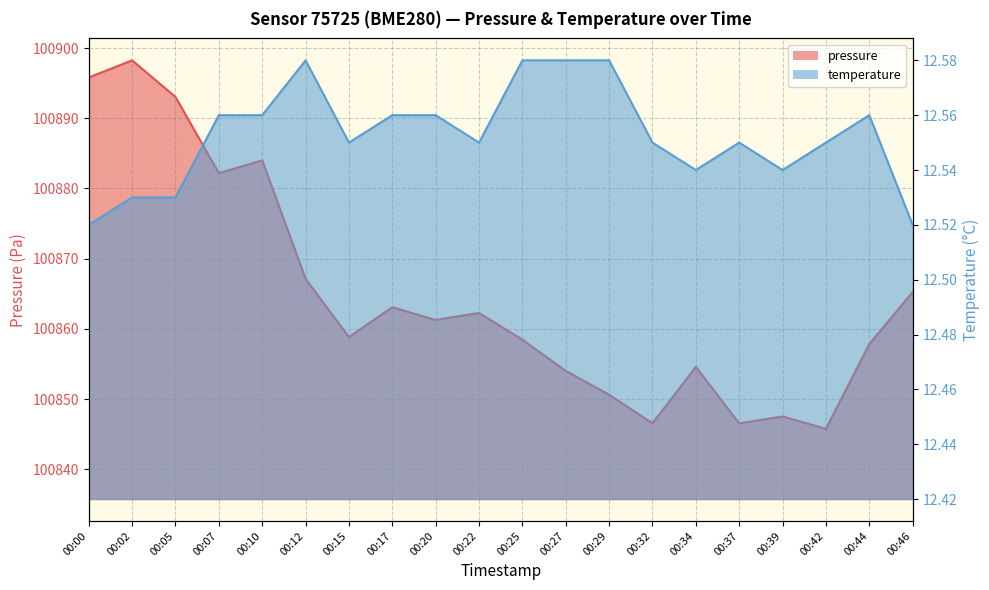

Reading left to right, list all the values displayed in this chart.

pressure: 100895.8	100898.2	100893.0	100882.2	100884.0	100867.1	100858.8	100863.1	100861.3	100862.3	100858.5	100854.0	100850.6	100846.6	100854.6	100846.6	100847.5	100845.8	100857.8	100865.2
temperature: 12.5	12.5	12.5	12.6	12.6	12.6	12.6	12.6	12.6	12.6	12.6	12.6	12.6	12.6	12.5	12.6	12.5	12.6	12.6	12.5